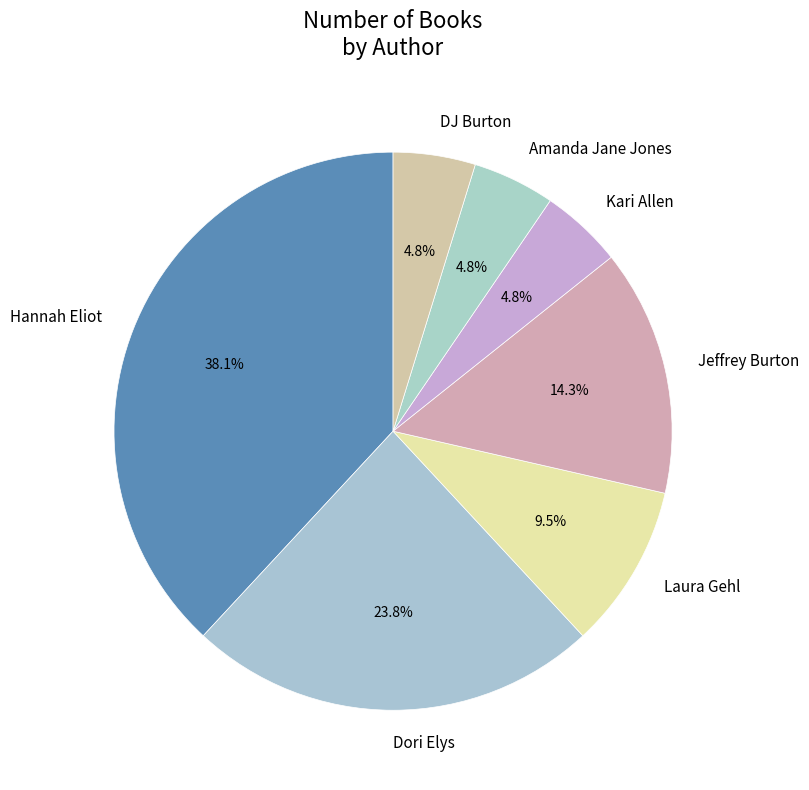

Is there any slice that represents more than half of the pie?

No